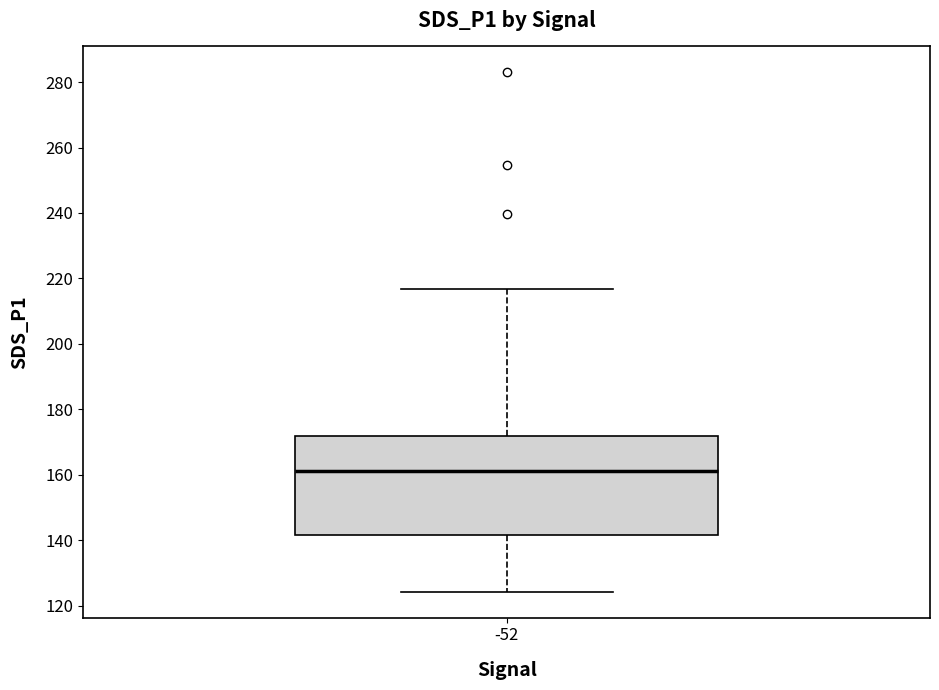

Where does the lower whisker of the box at x = -52 end on the y-axis? The values are not printed on the chart, so give them approximately, as read against the axis.

124